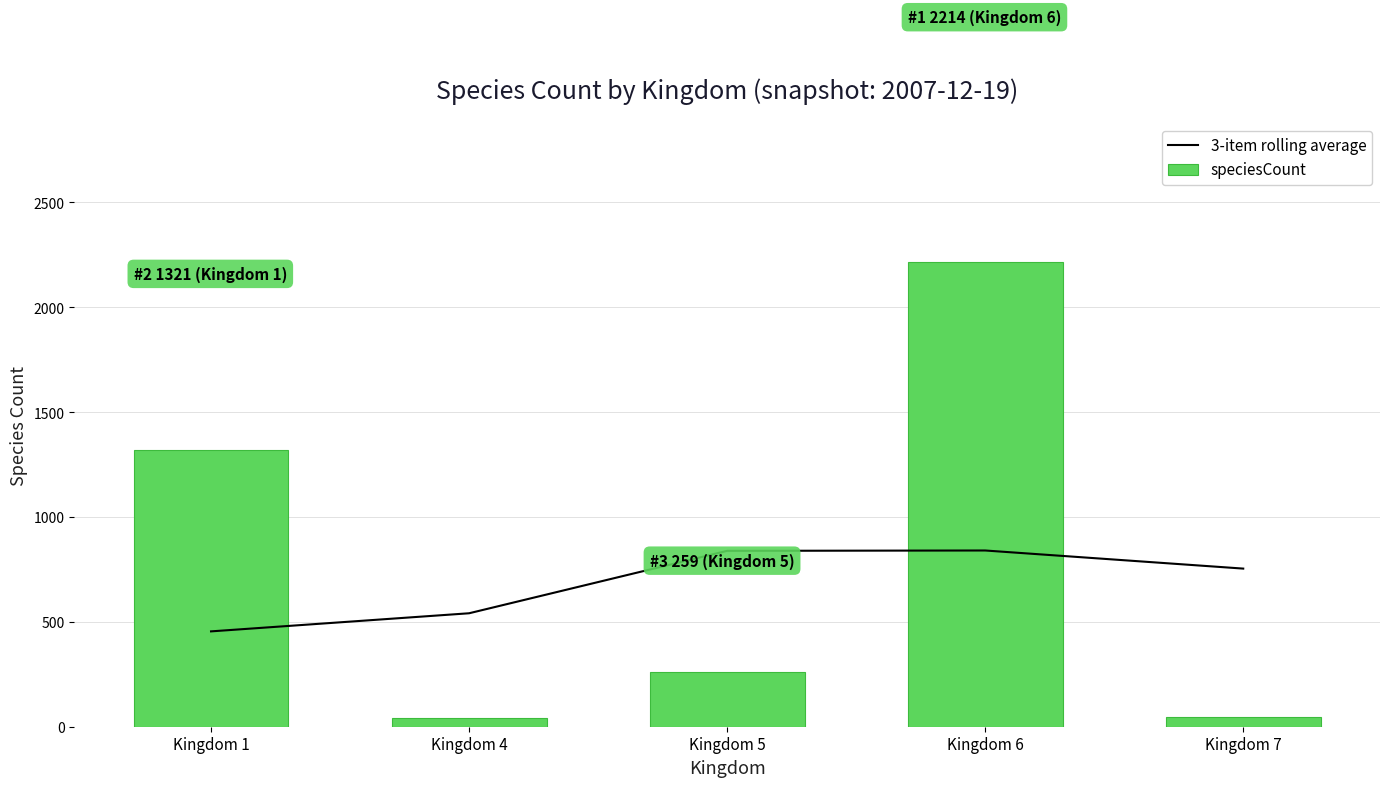

At which label does speciesCount reach its peak?

Kingdom 6